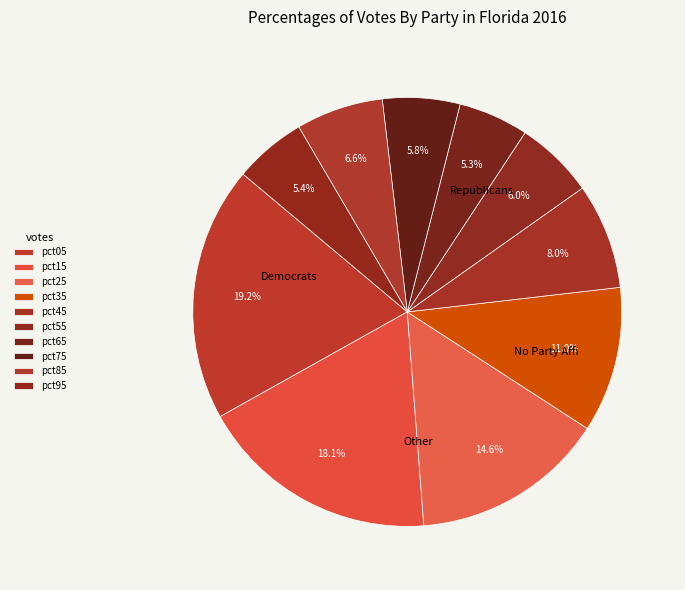

The pct45 slice represents 8% of the pie. True or false?

True